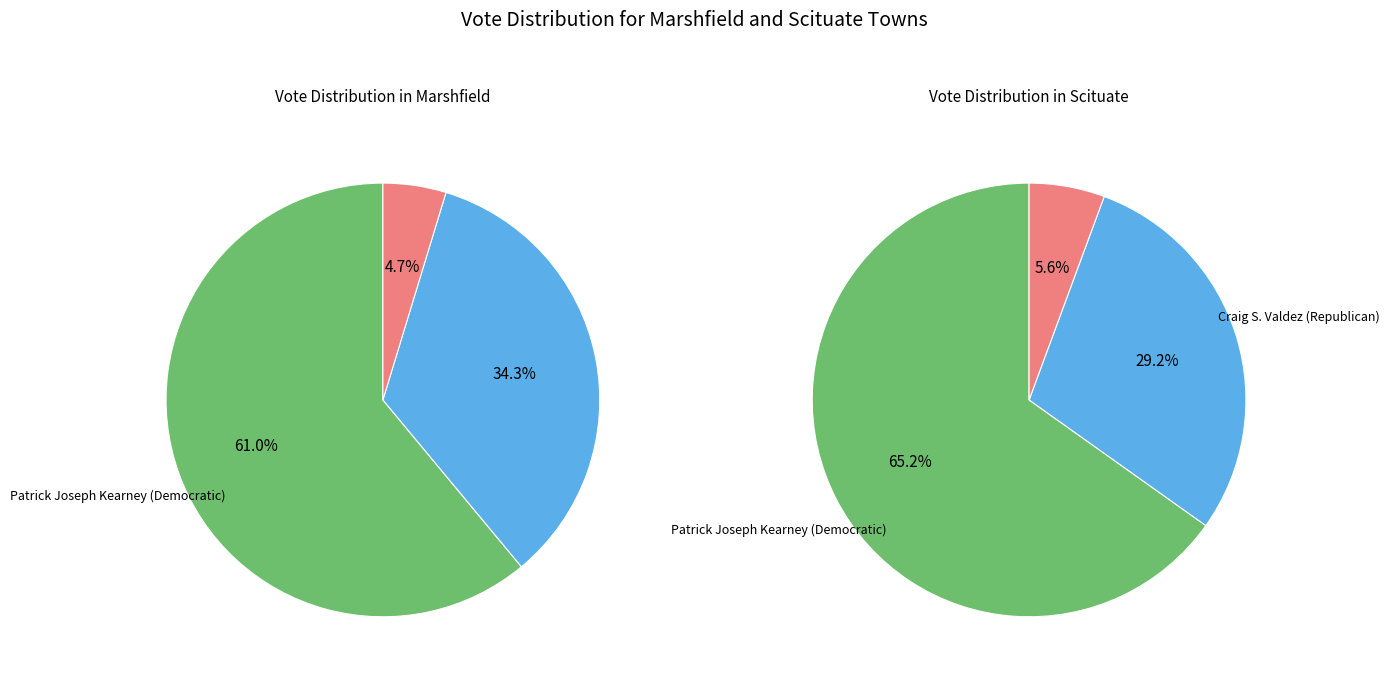

What is the spread (max minus min) of values at Marshfield?

9948